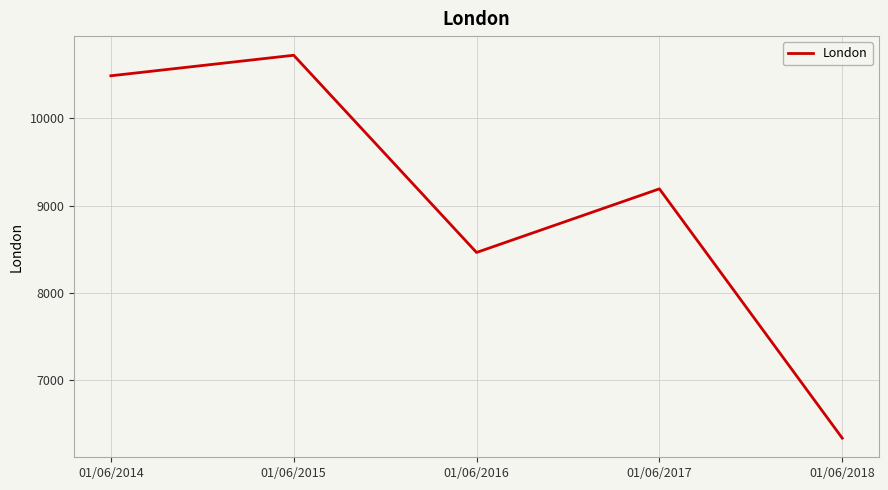

Rank the categories by value from highest to lowest.

01/06/2015, 01/06/2014, 01/06/2017, 01/06/2016, 01/06/2018